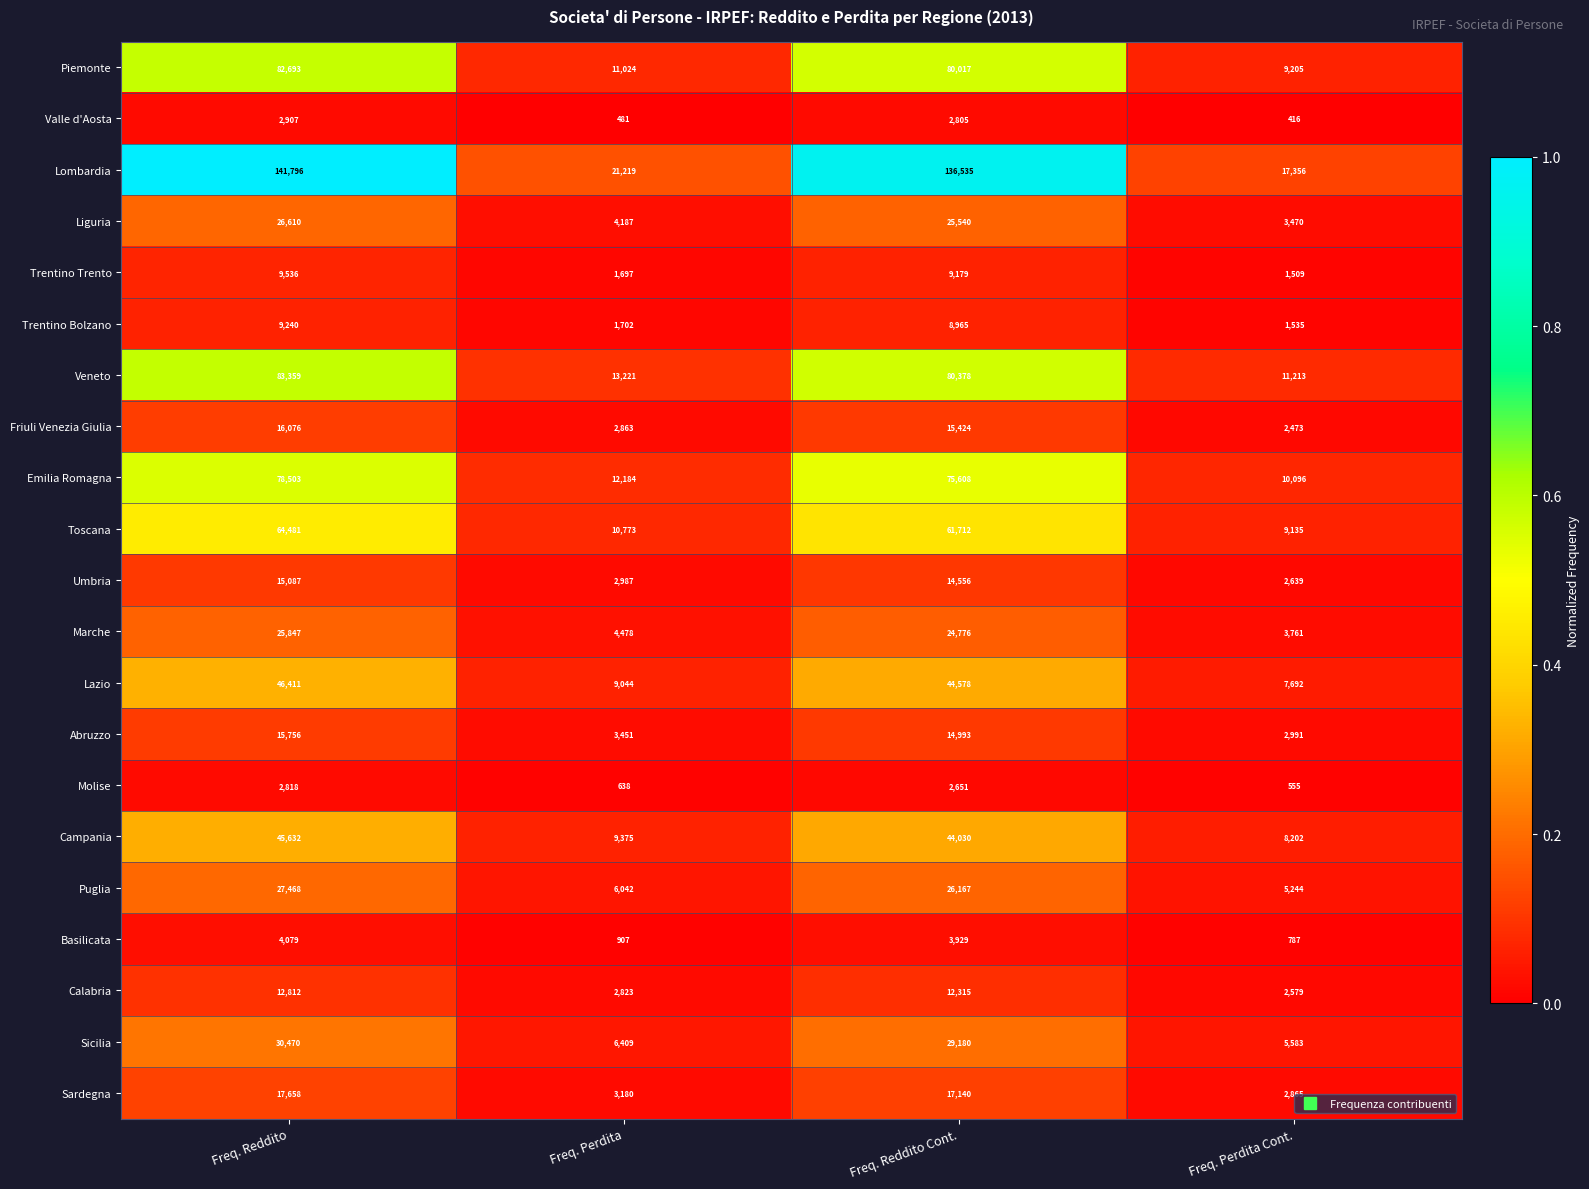

What is the approximate value of Campania at Freq. Reddito Cont.?

44030